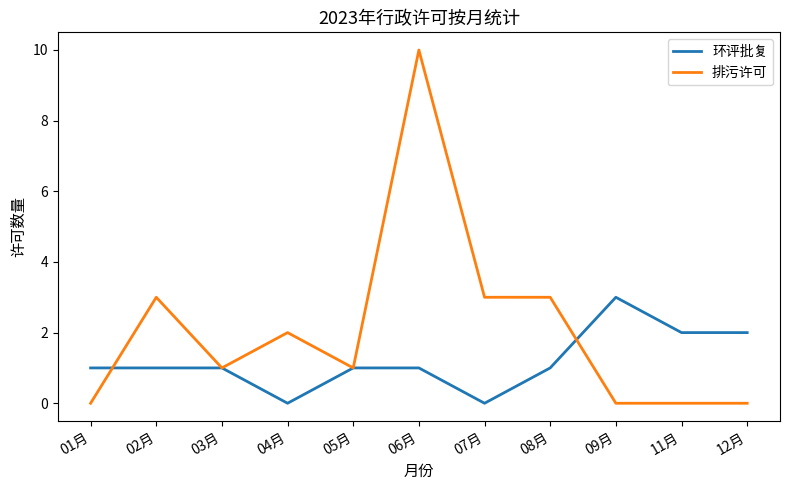

True or false: 环评批复 and 排污许可 cross at least once.

True